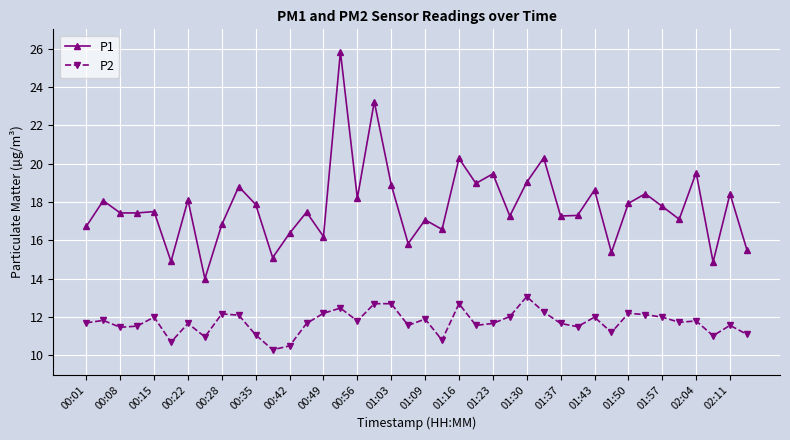

Which series has the largest range (max minus min)?

P1